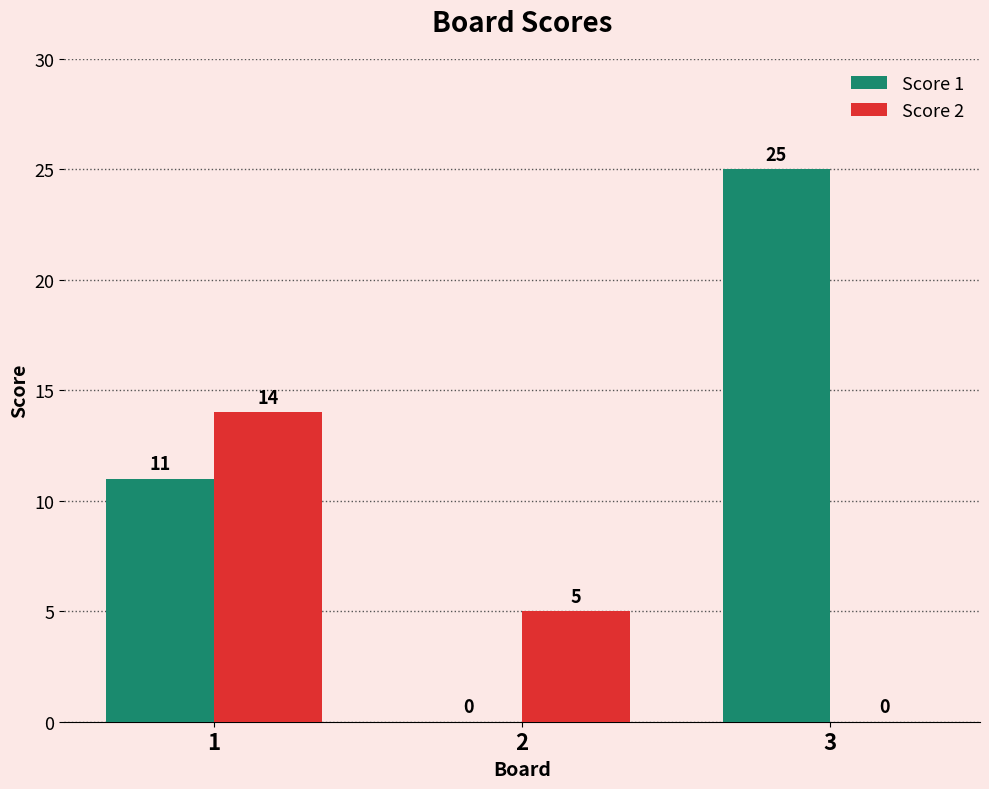

What is the sum of all Score 2 values?

19